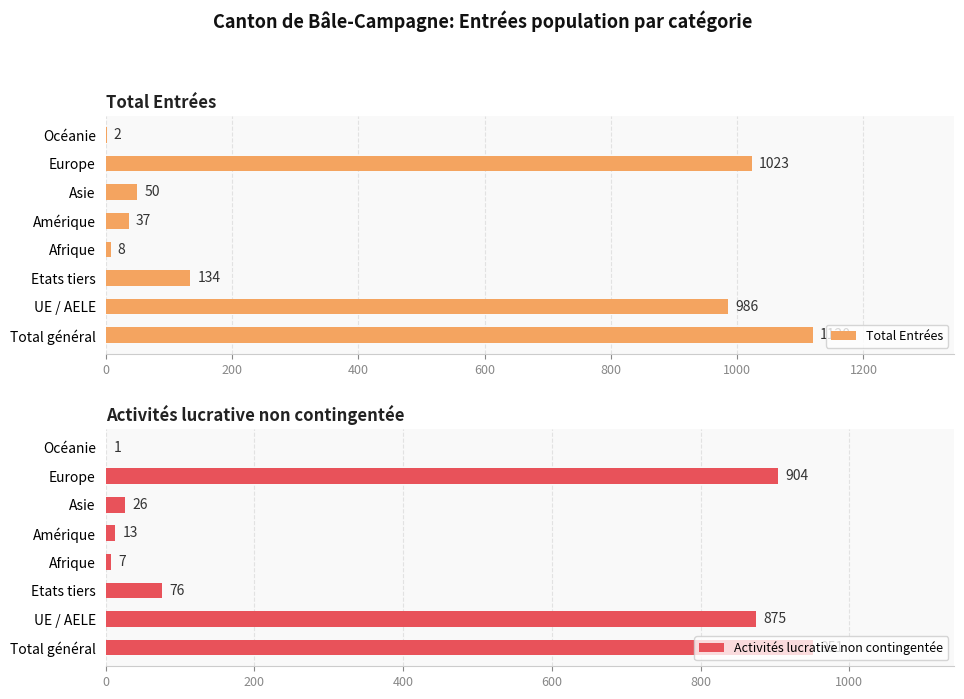

List the series in order of their overall mean, highest first.

Total Entrées, Activités lucrative non contingentée